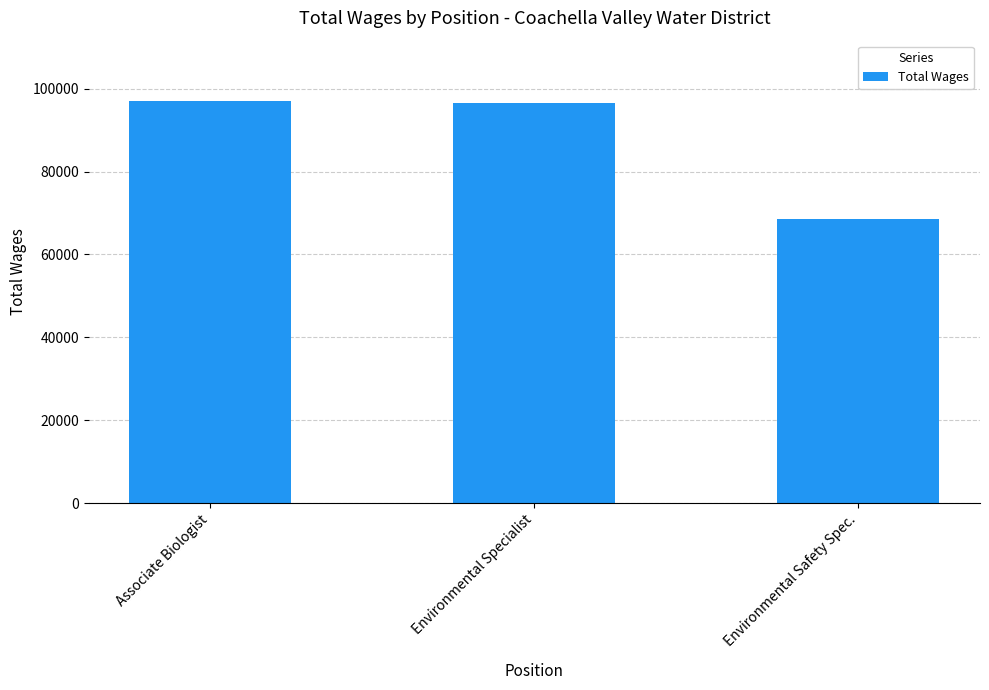

Which label corresponds to the smallest value in the chart?

Environmental Safety Spec.